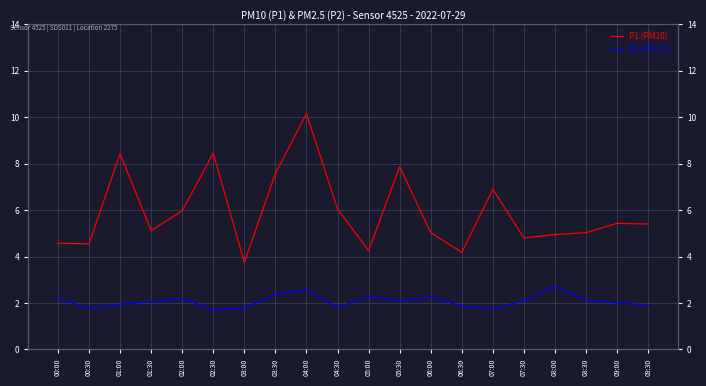

True or false: P2 (PM2.5) has more than 2 interior local peaks.

True